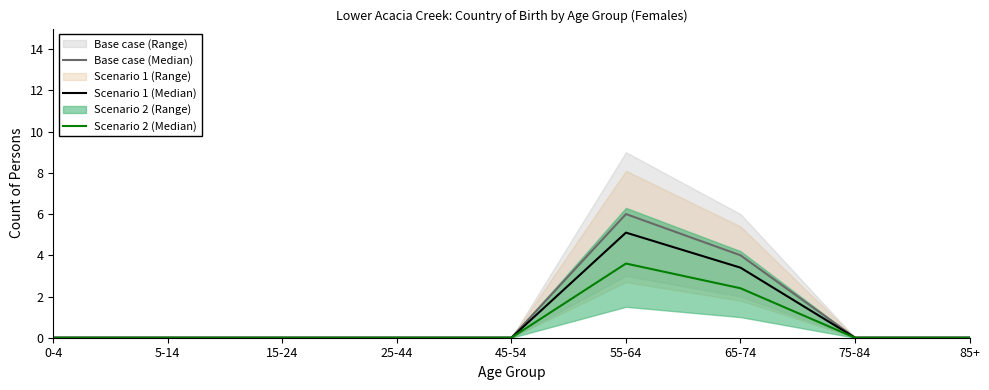

How many values in Scenario 1 (Median) are above zero?

2